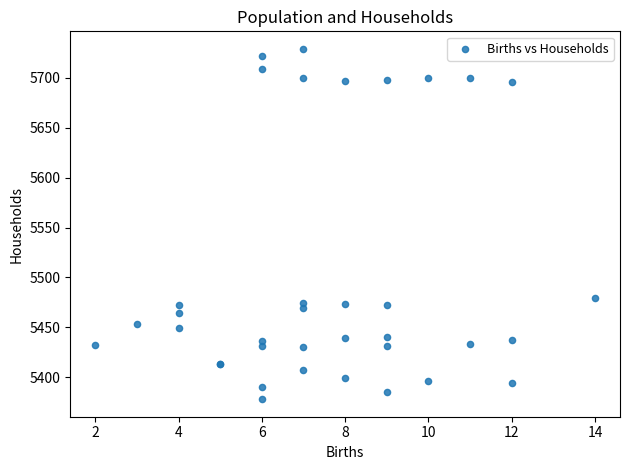

What Y value in the scatter plot is closest to 5553?

5479